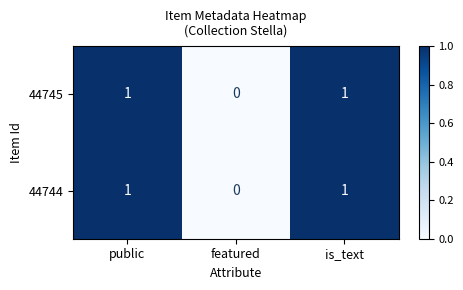

How many data points does each series have?

3